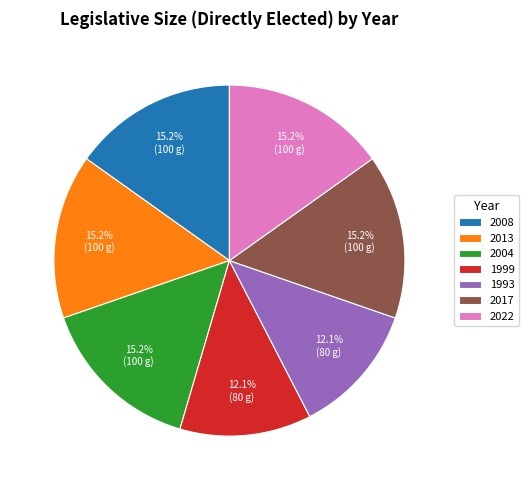

Is there a majority slice in this chart?

No